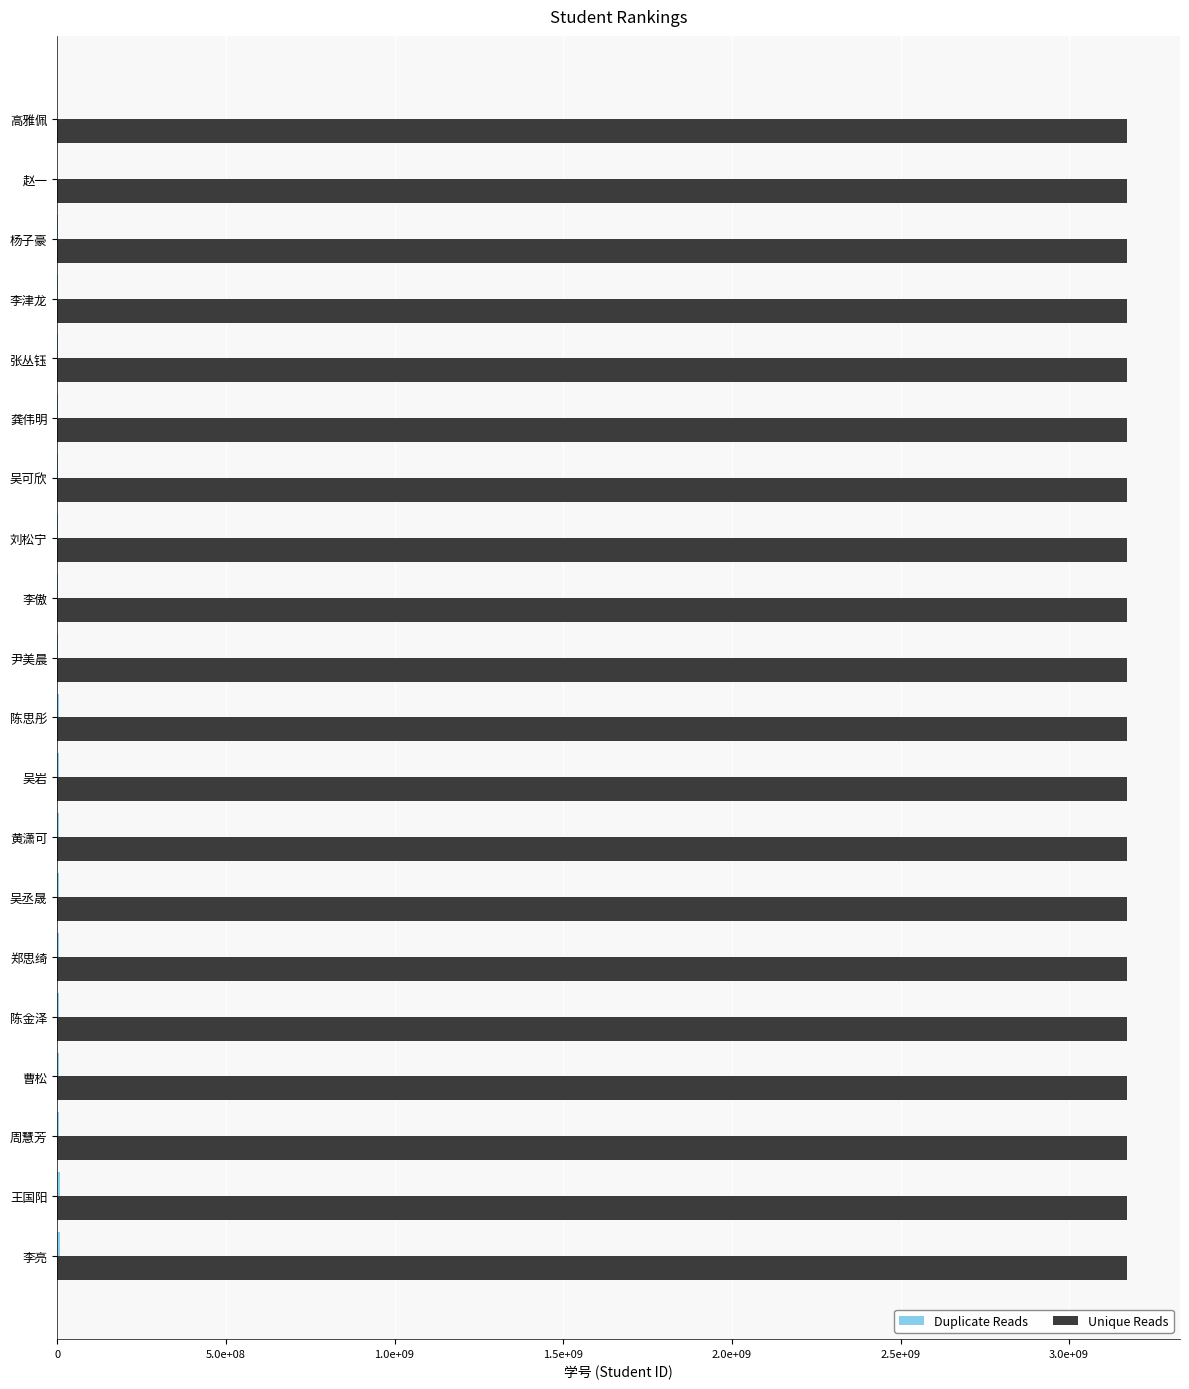

What position from the left is 吴可欣?

7